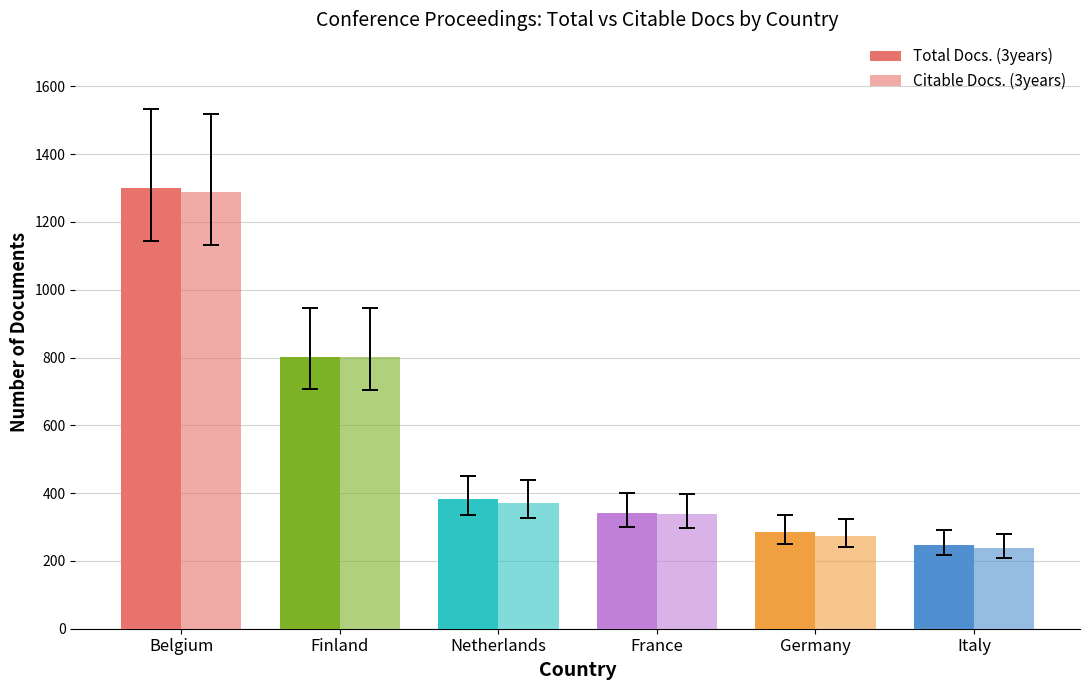

Count the number of categories in the chart.

6